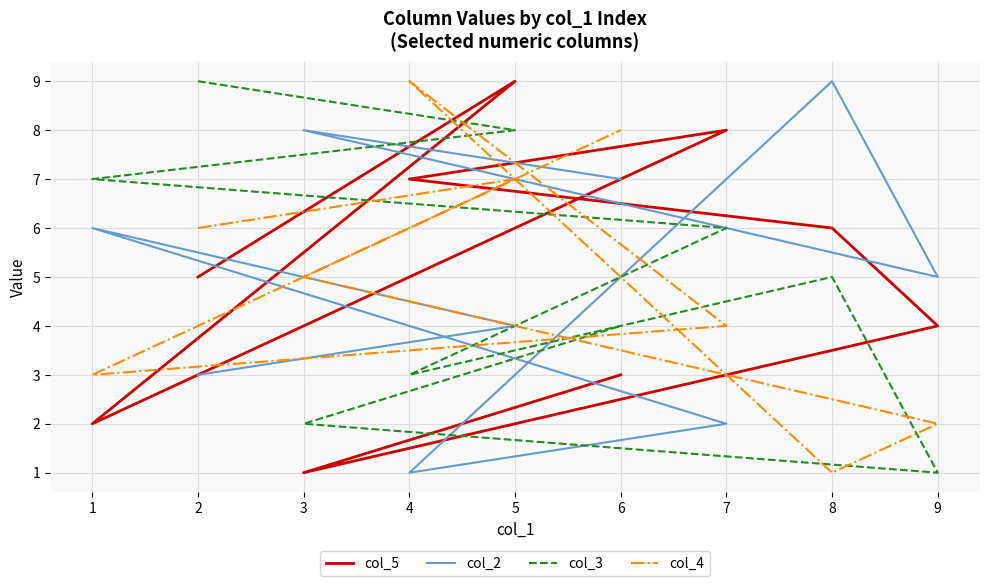

True or false: col_2 and col_4 intersect in this chart.

True